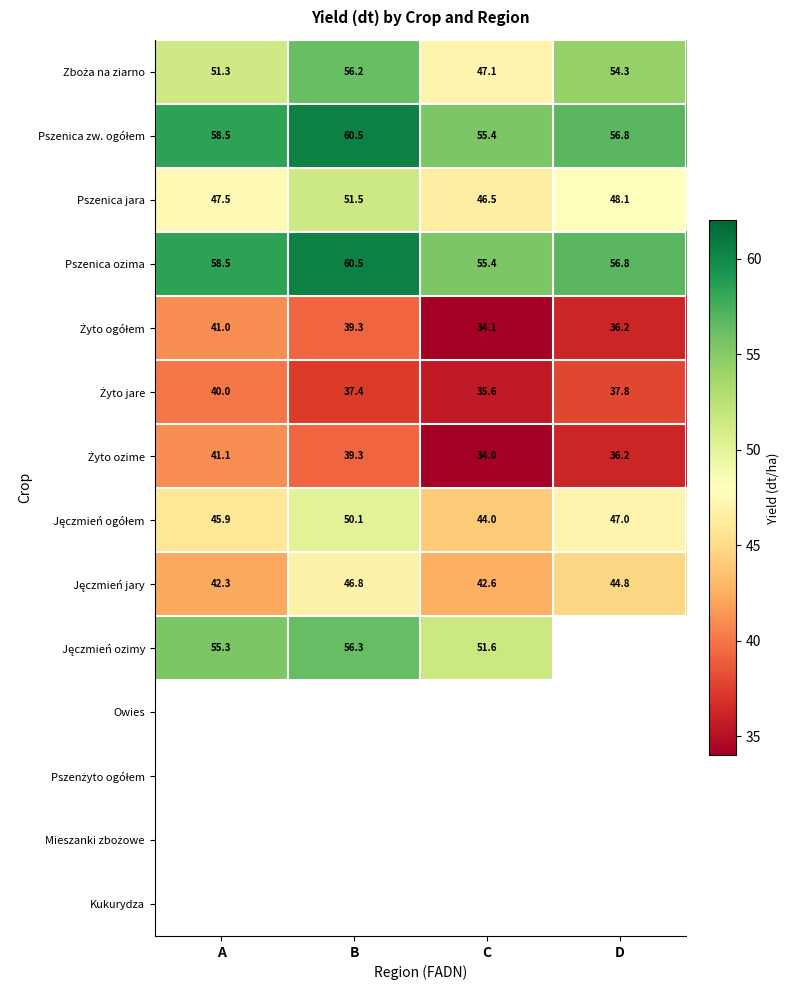

Where does the Pszenica jara series first go above 48?

B